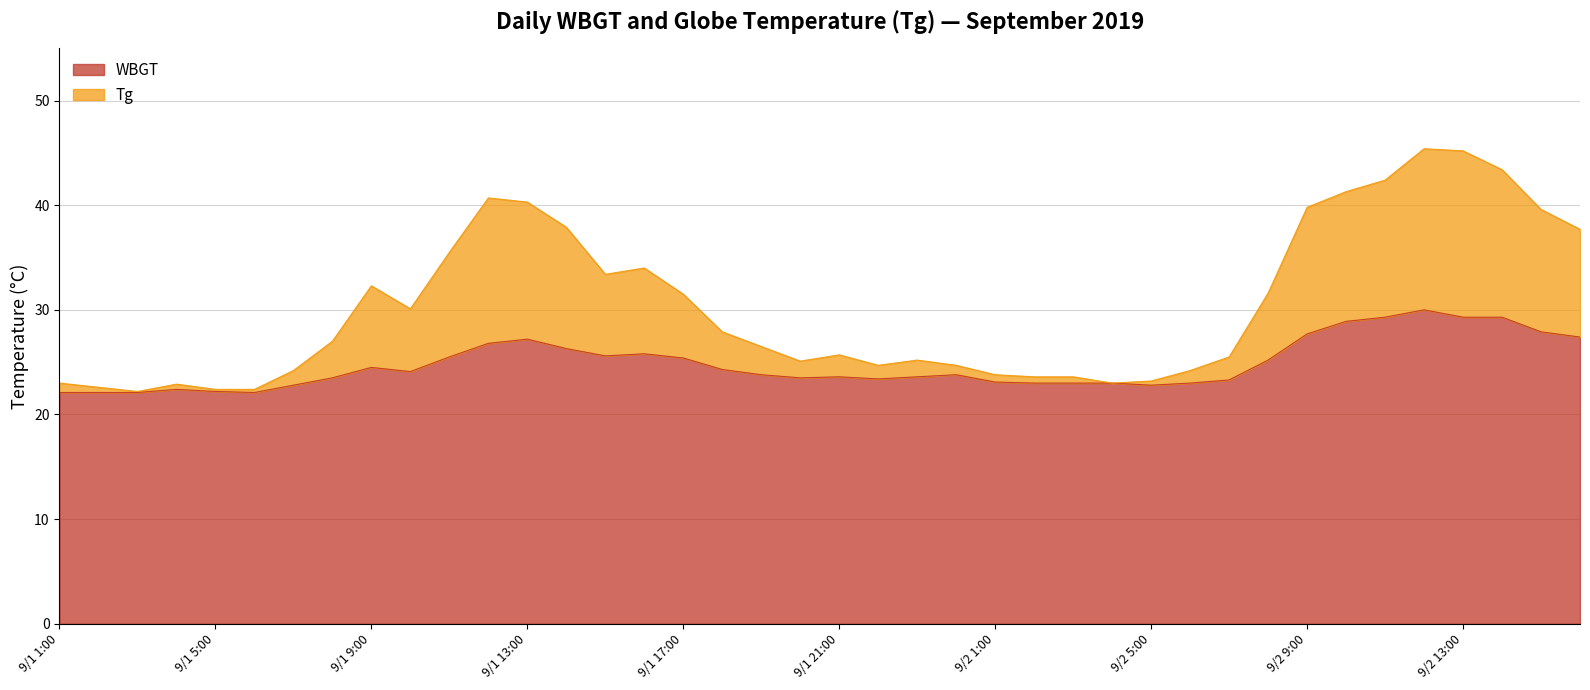

List the series in order of their peak value, lowest first.

WBGT, Tg